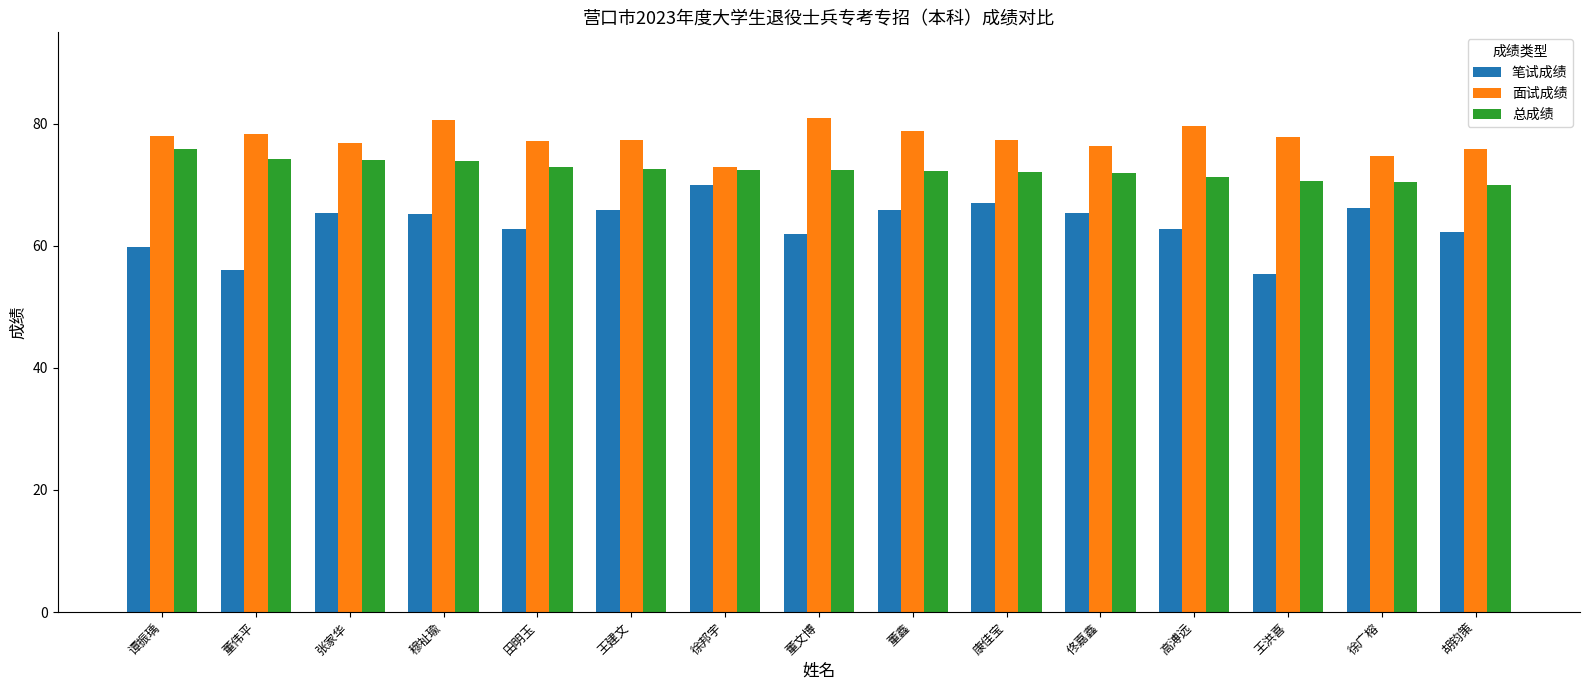

Which category has the highest value in the 笔试成绩 series?

徐邦宇